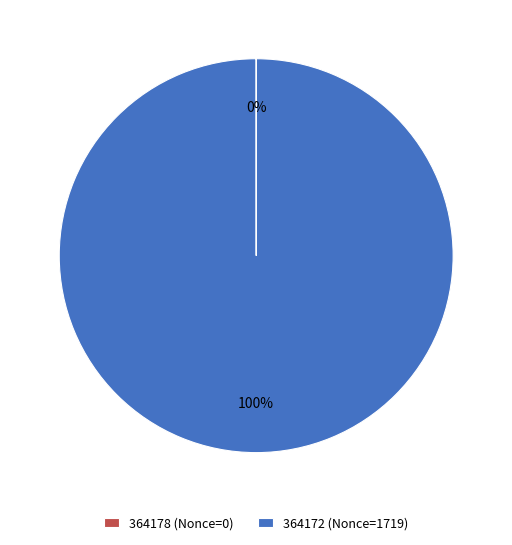

Is there a majority slice in this chart?

Yes